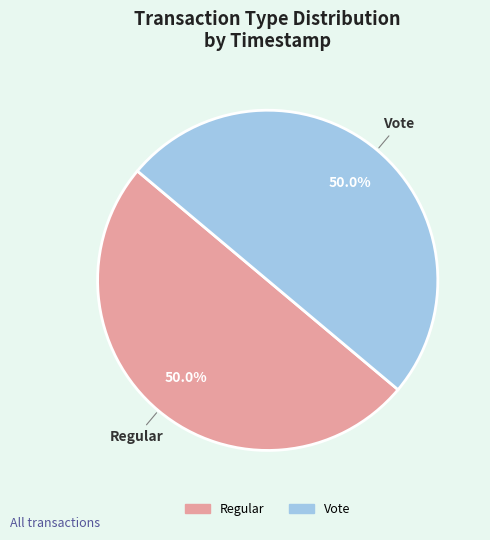

What is the ratio of the value at Vote to the value at Regular?

1.0